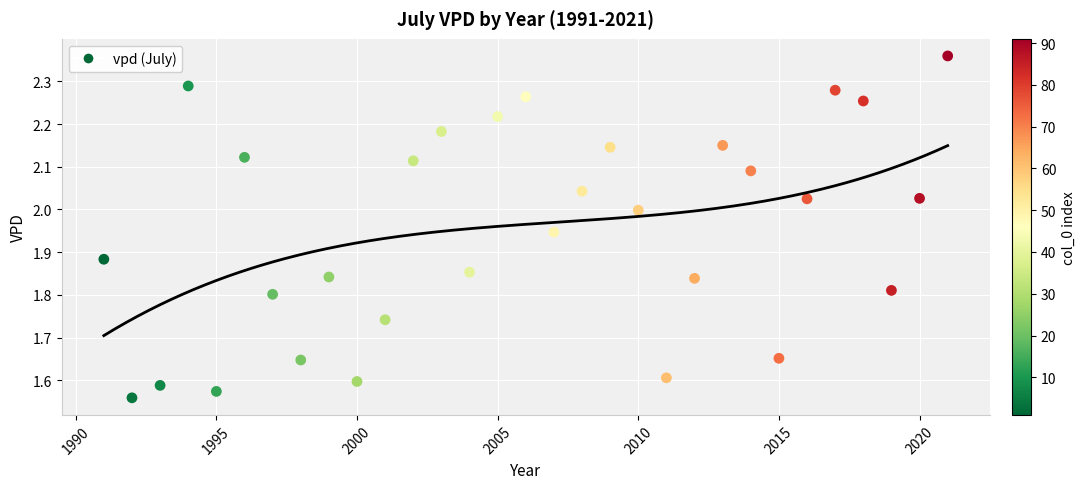

What is the range of Y values (max minus min)?

0.8